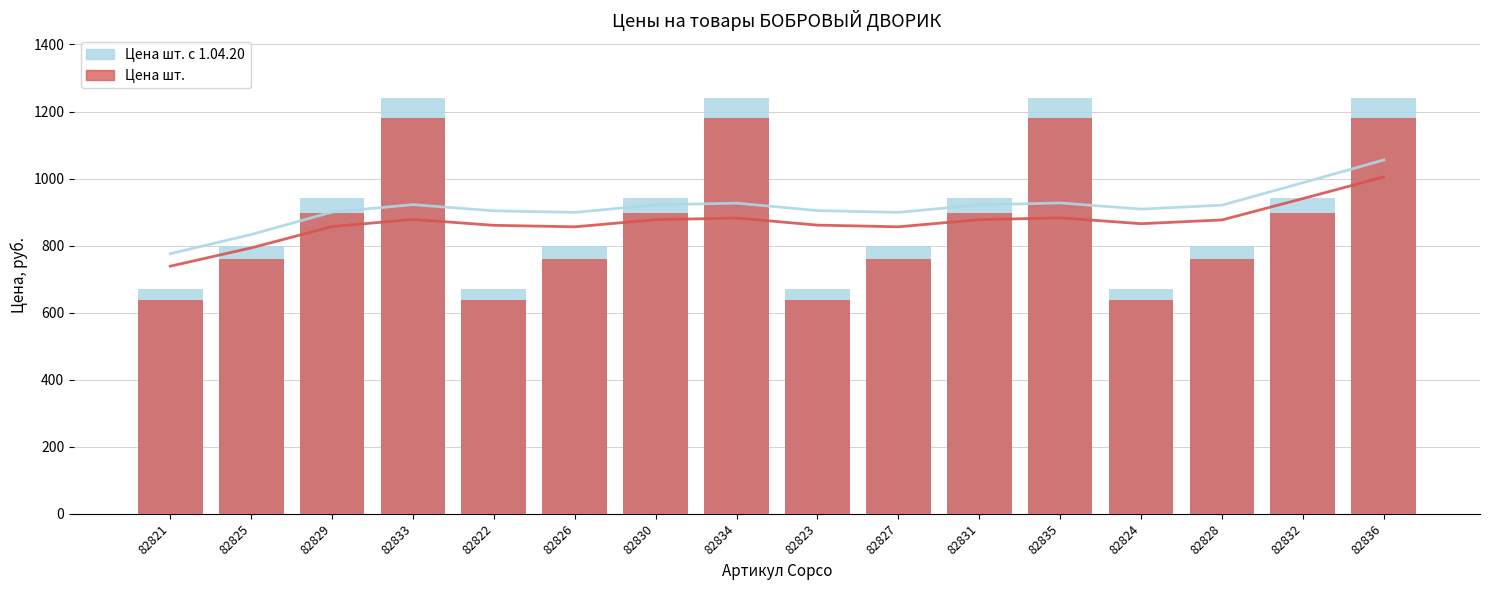

At which label does Цена шт. reach its minimum?

82821